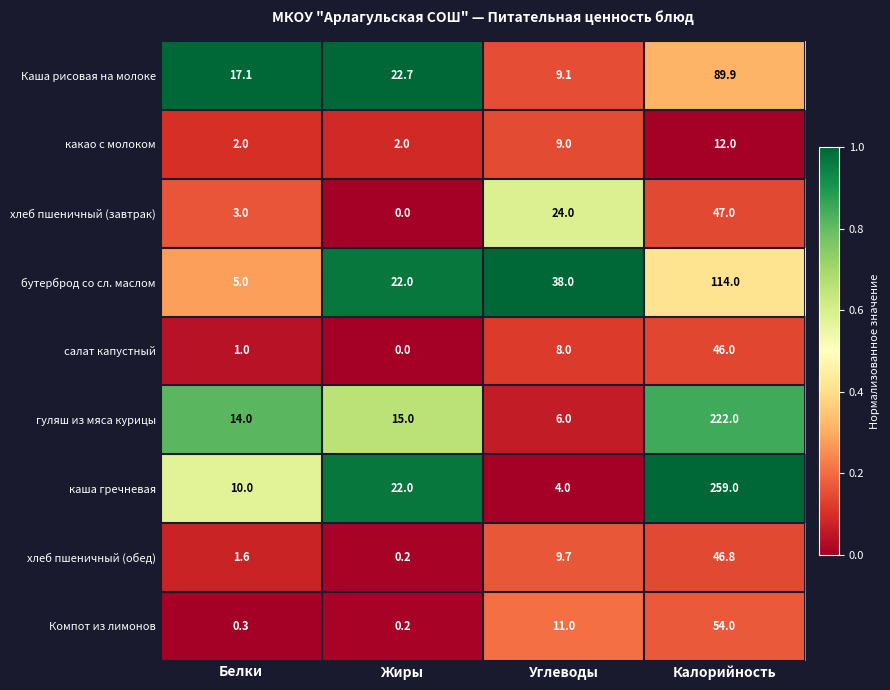

What is the difference between the maximum and minimum values in the какао с молоком series?

10.0